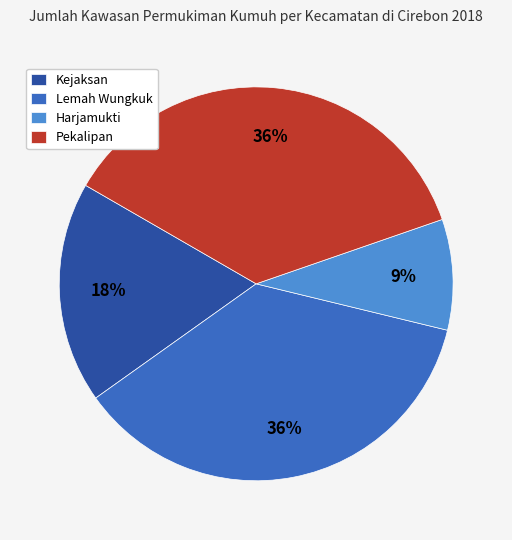

Combined, do Harjamukti and Kejaksan account for over 50%?

No